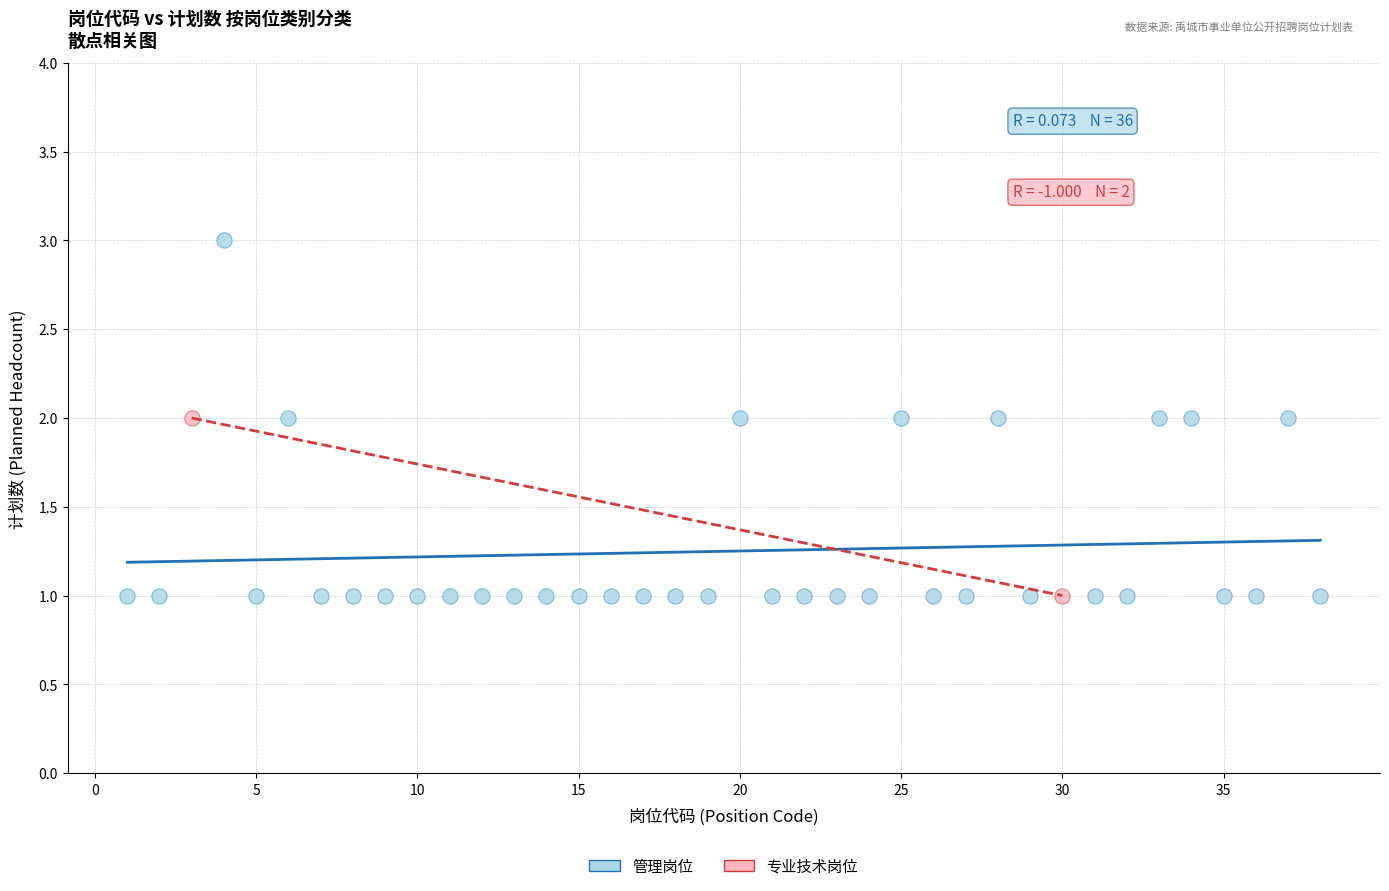

What are all the series names shown in the legend?

管理岗位, 专业技术岗位